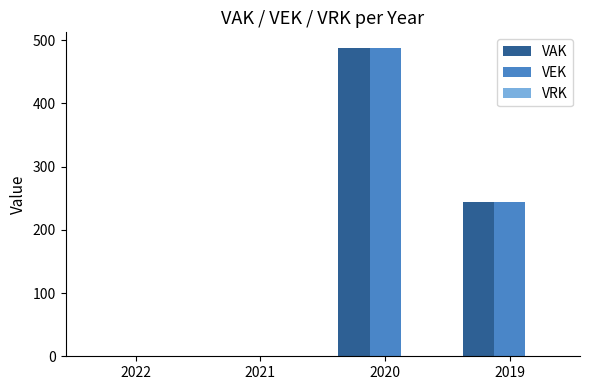

How many series are shown in this chart?

2